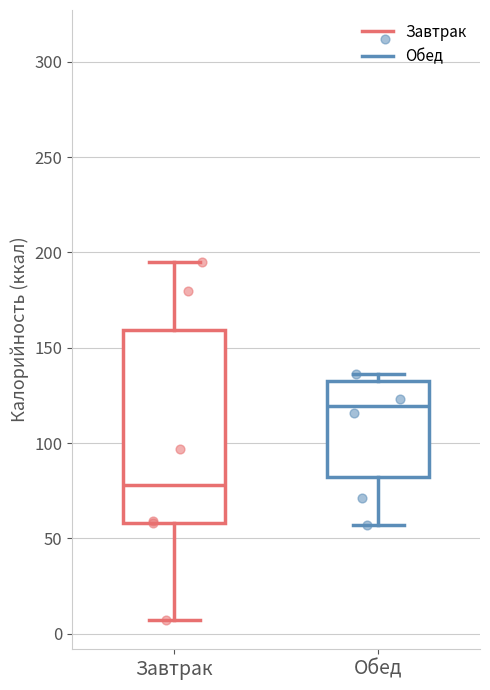

Reading left to right, transcribe this box plot: for each box, give where its median line is, the range the box spans, and where its two whiskers end, as read against the y-axis. The values are not printed on the chart, so give them approximately, as read against the axis.

Завтрак: median 80, box 60 to 160, whiskers 5 to 195
Обед: median 120, box 80 to 135, whiskers 55 to 135 (just above the box's upper edge)